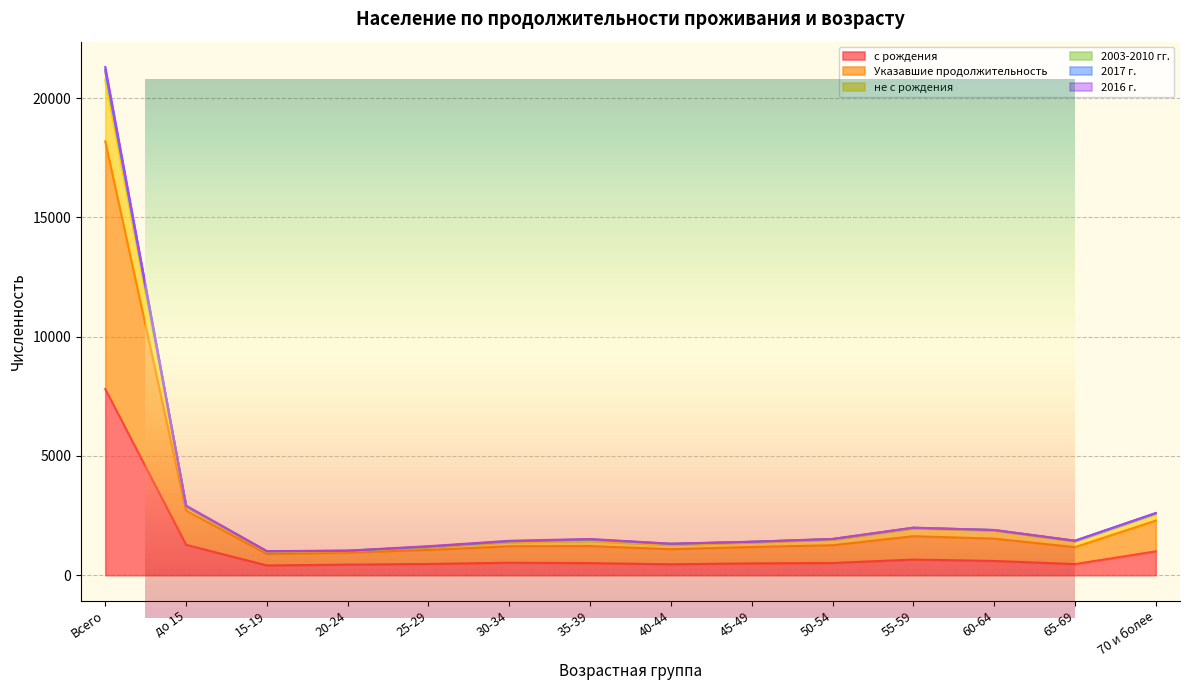

What is the value of the с рождения point at the 7th from the left?

505